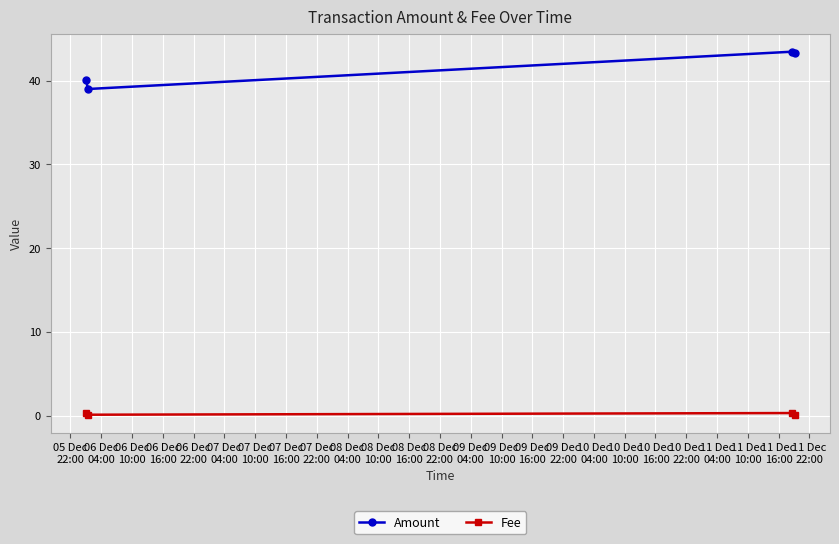

What is the value of the Amount point at the 1st from the left?

40.1